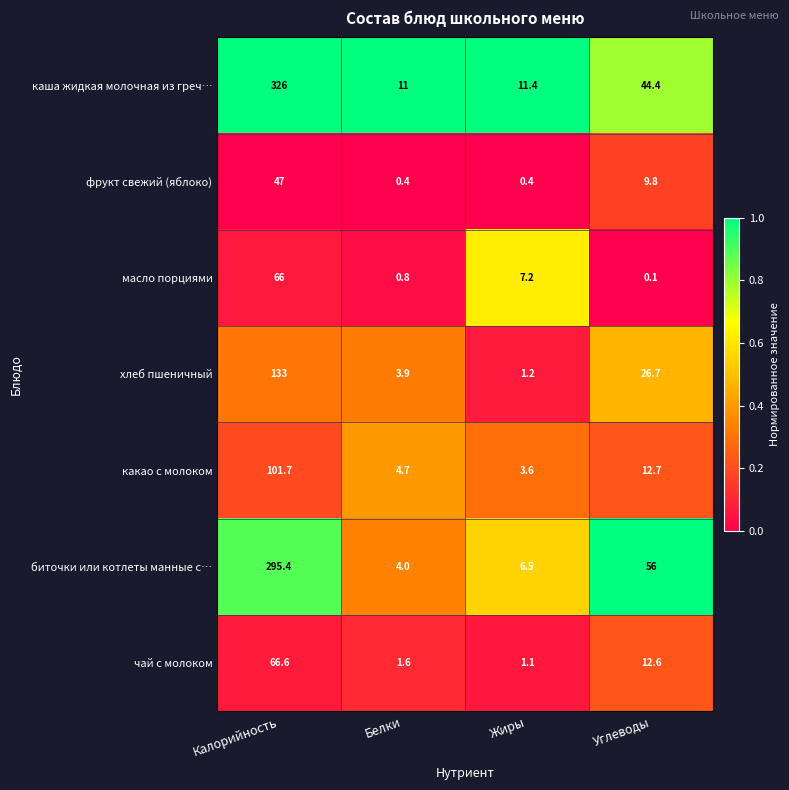

At which category is the sum across all series the highest?

Калорийность